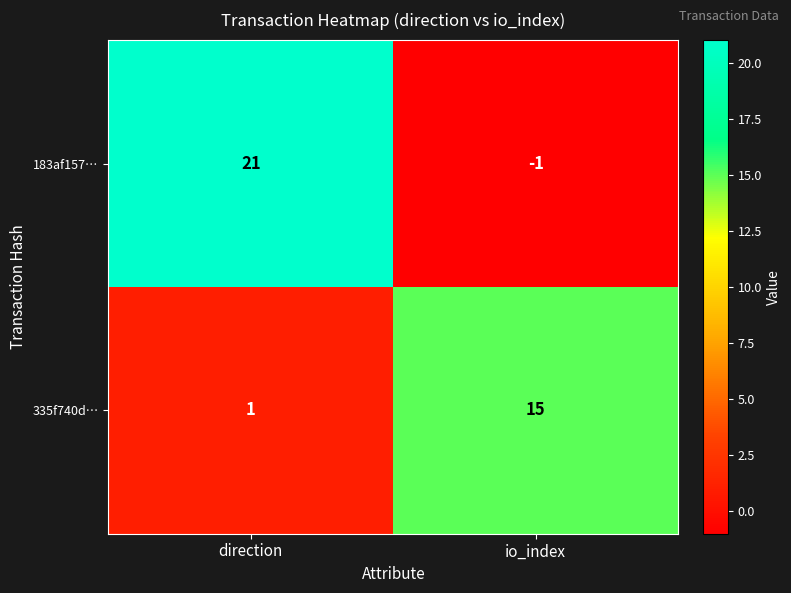

What is the total value across all series at io_index?

14